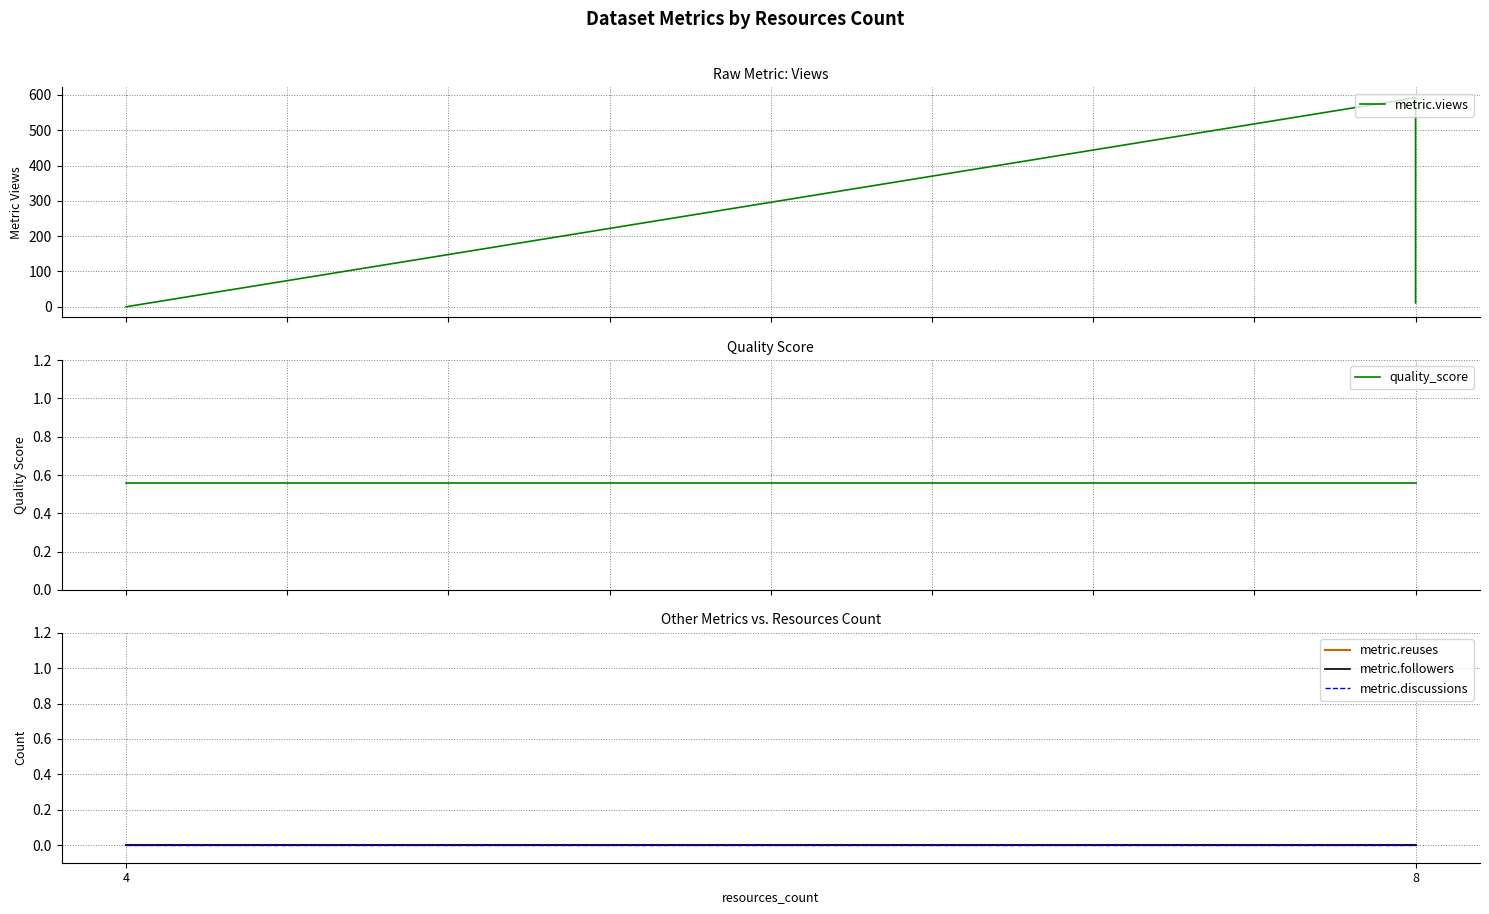

Which series has the widest spread of values?

metric.views